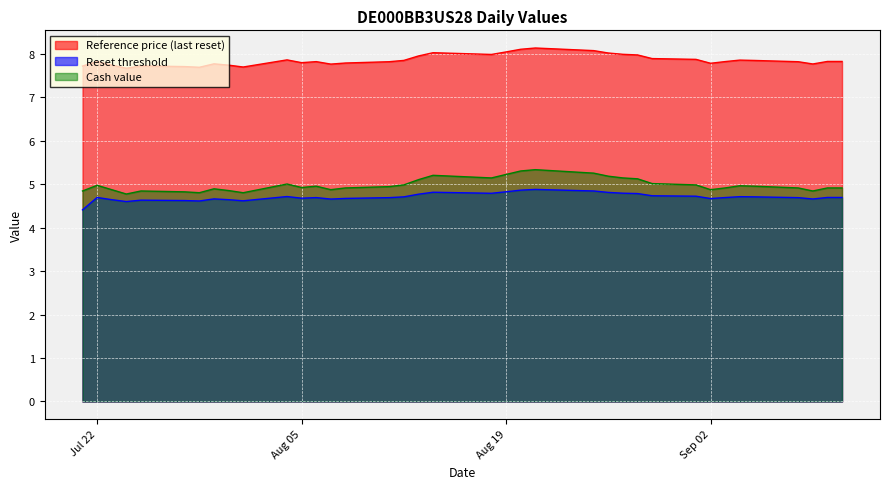

The value of Cash value at 2025-09-08 is 4.9. True or false?

True